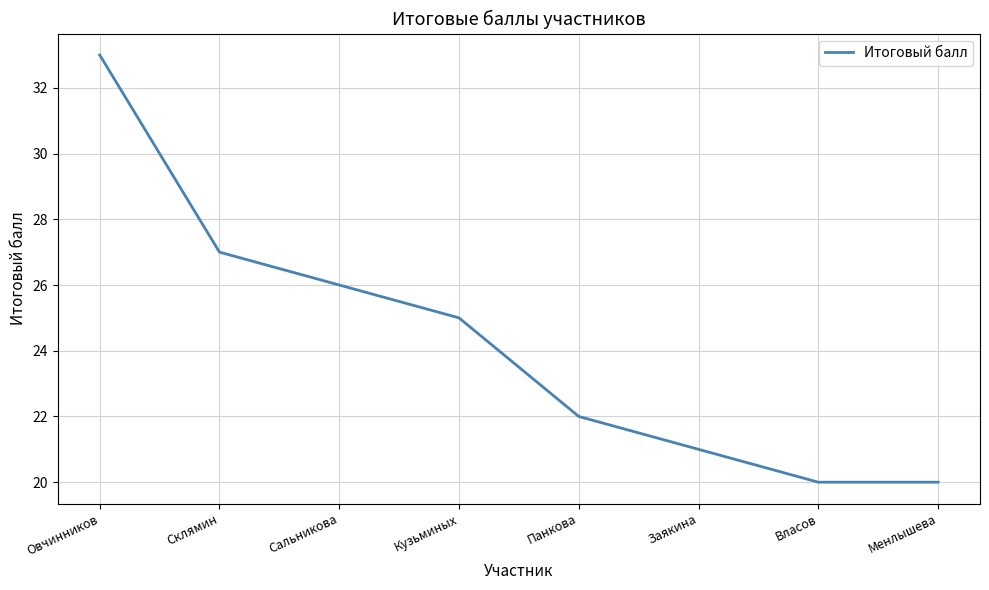

What is the greatest value displayed?

33